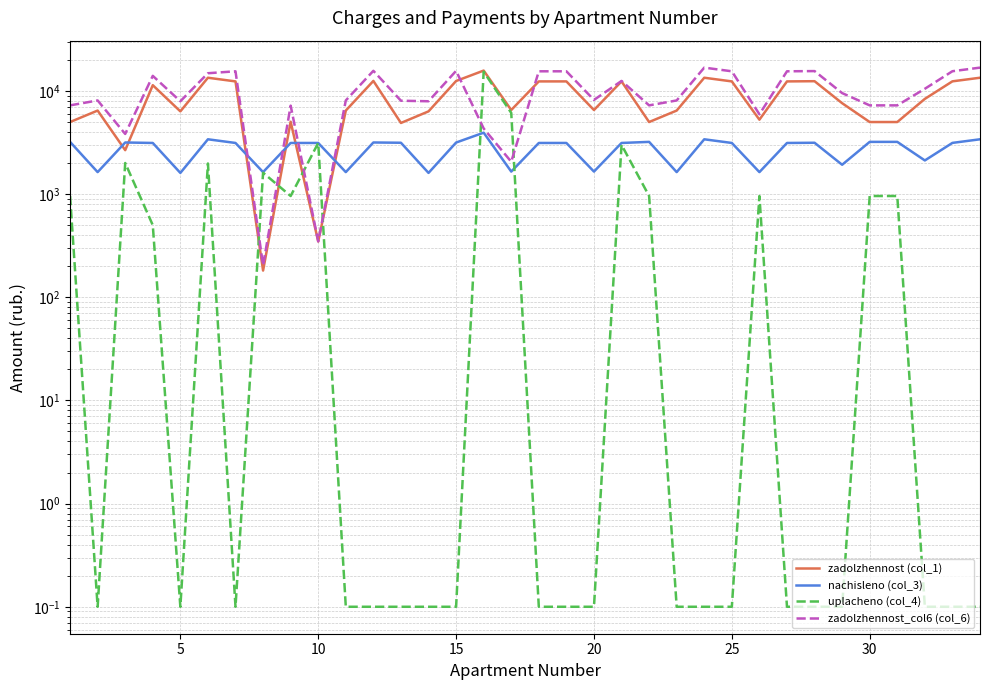

In uplacheno (col_4), how many points are higher than both neighbors (excluding endpoints)?

7